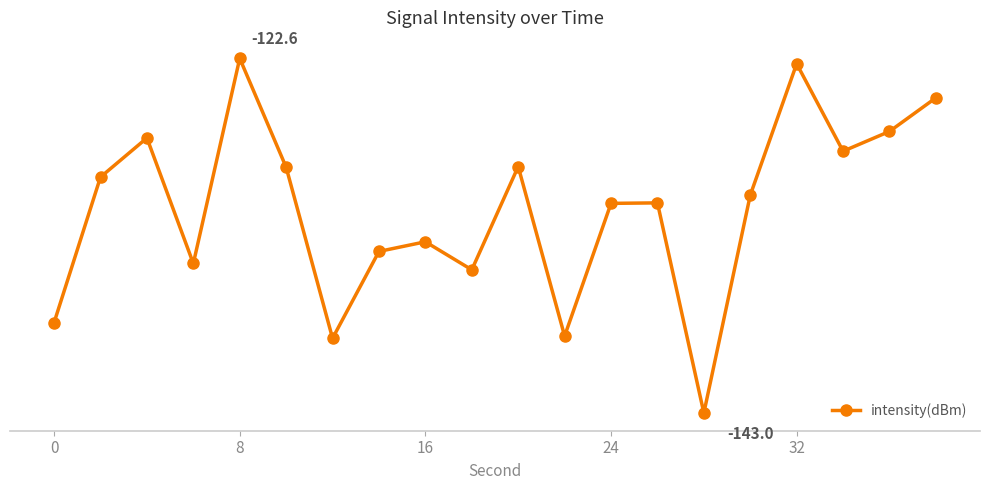

Does the chart have visible grid lines?

No